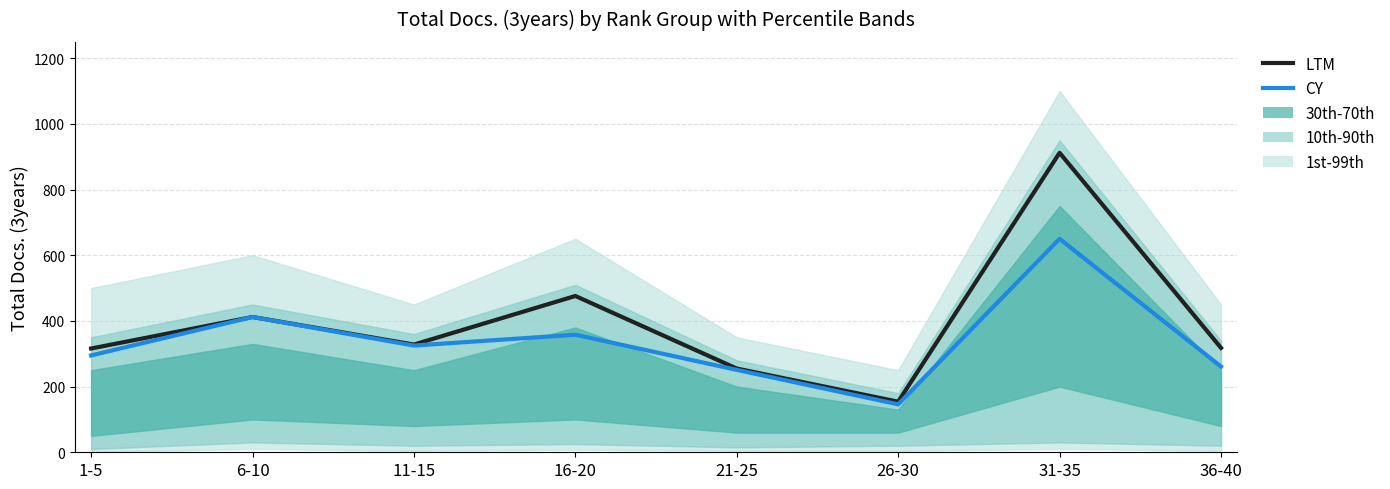

Where is the first local maximum for LTM (Total Docs. 3yr)?

6-10